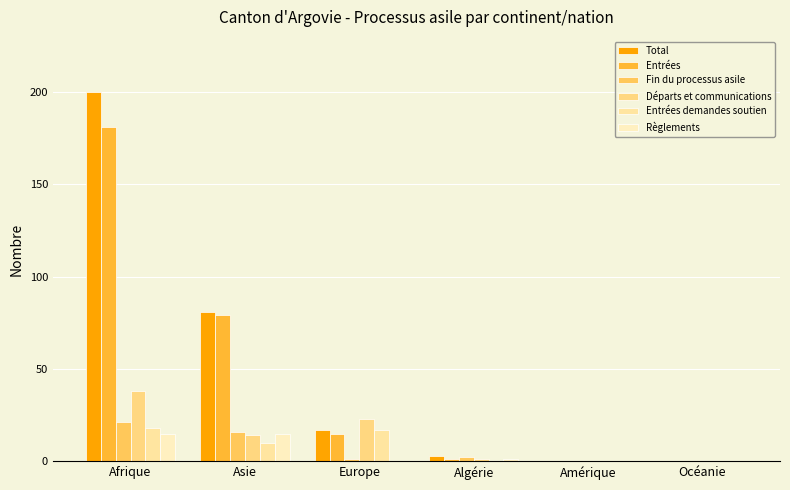

What is the spread (max minus min) of values at Afrique?

185